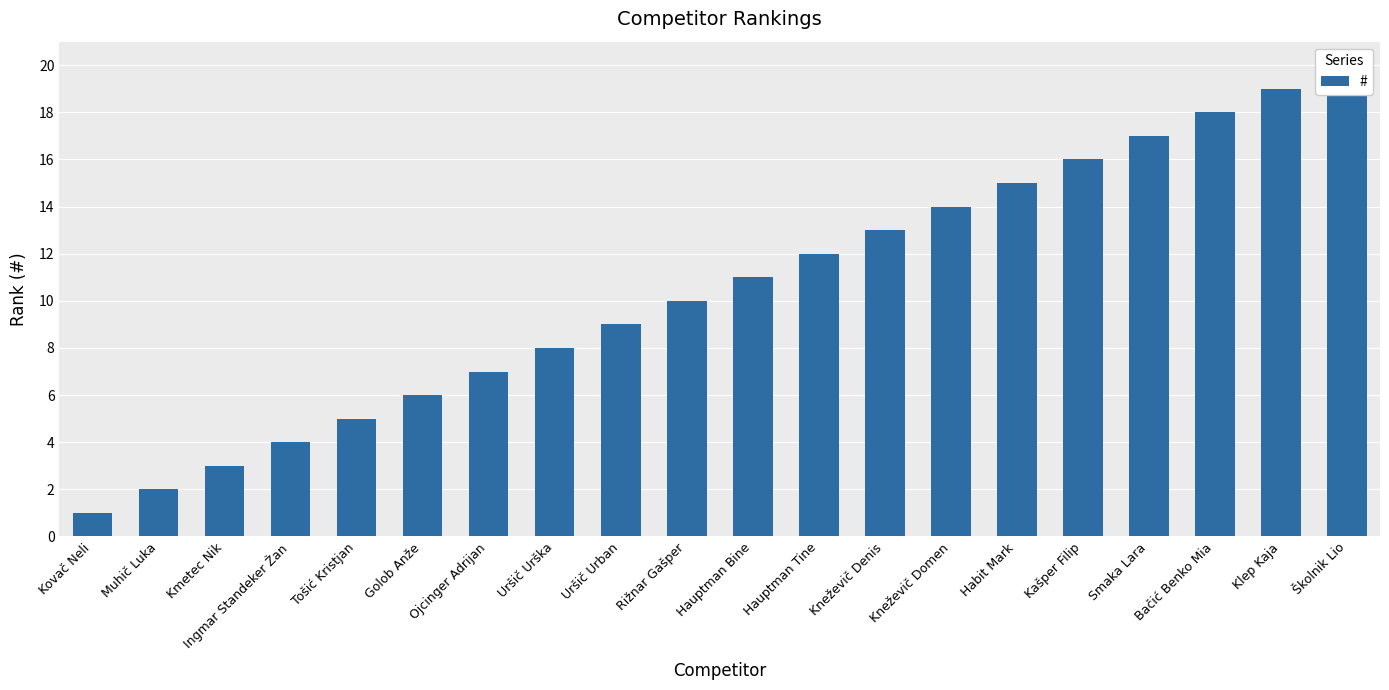

What is the approximate value at Hauptman Tine?

12